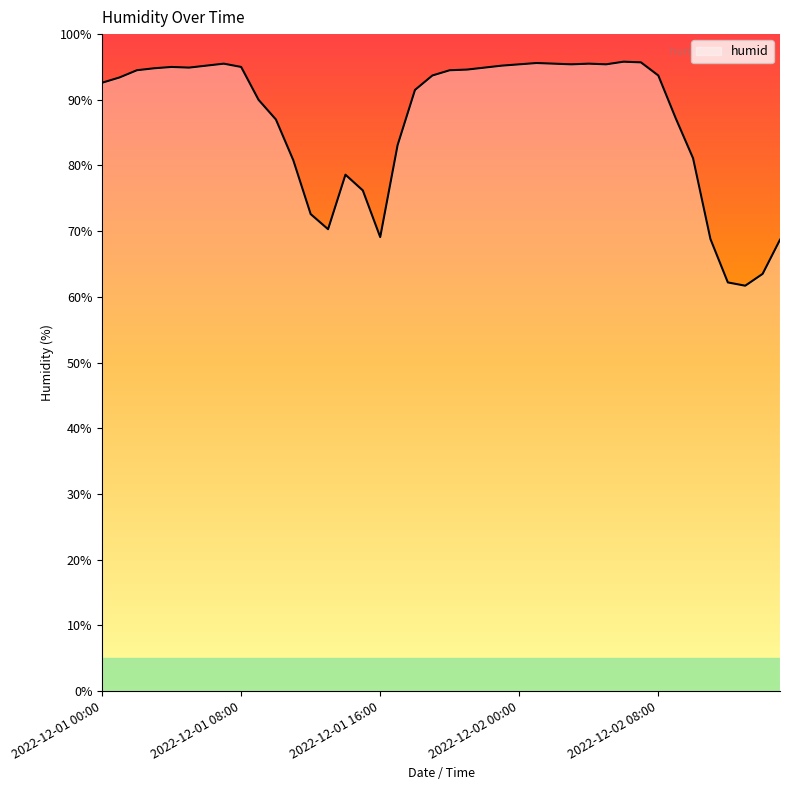

What is the smallest value displayed?

61.7